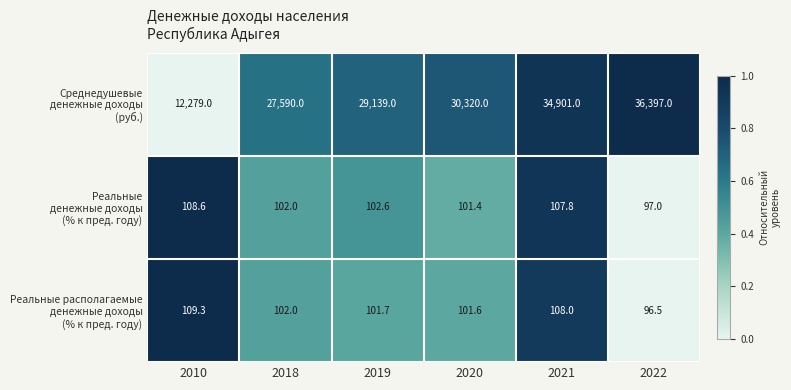

What is the greatest value displayed?

36397.0